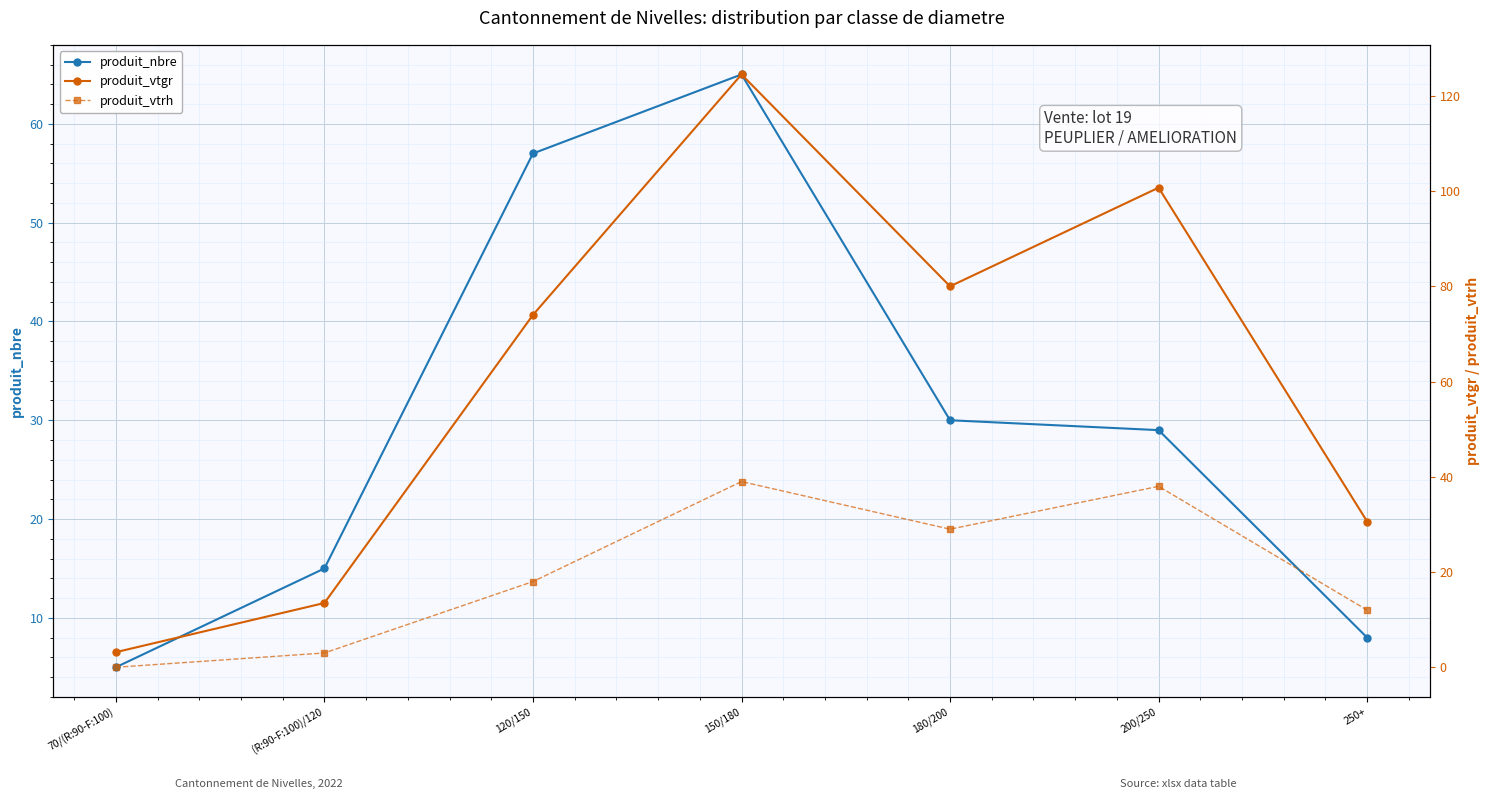

Which category has the lowest value in the produit_nbre series?

70/(R:90-F:100)